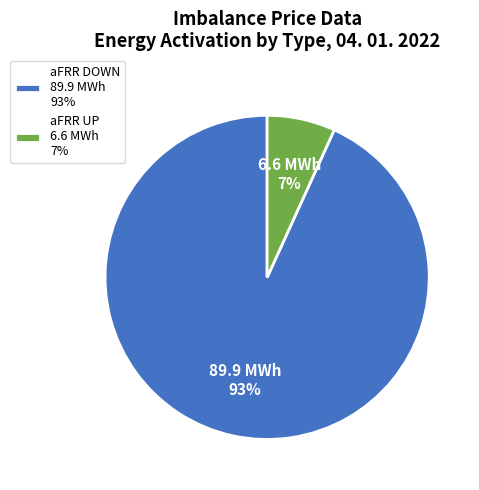

Is aFRR UP 6.6 MWh 7% the majority of the pie?

No